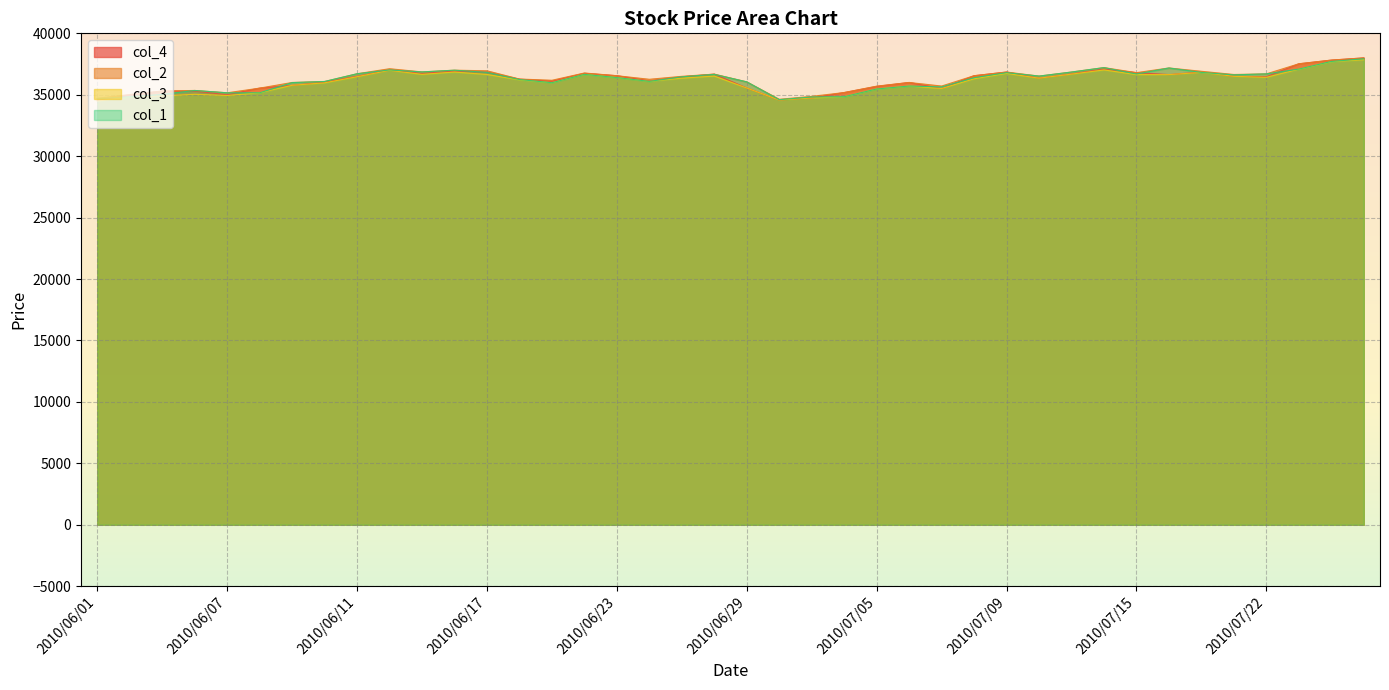

True or false: col_3 and col_2 intersect in this chart.

False